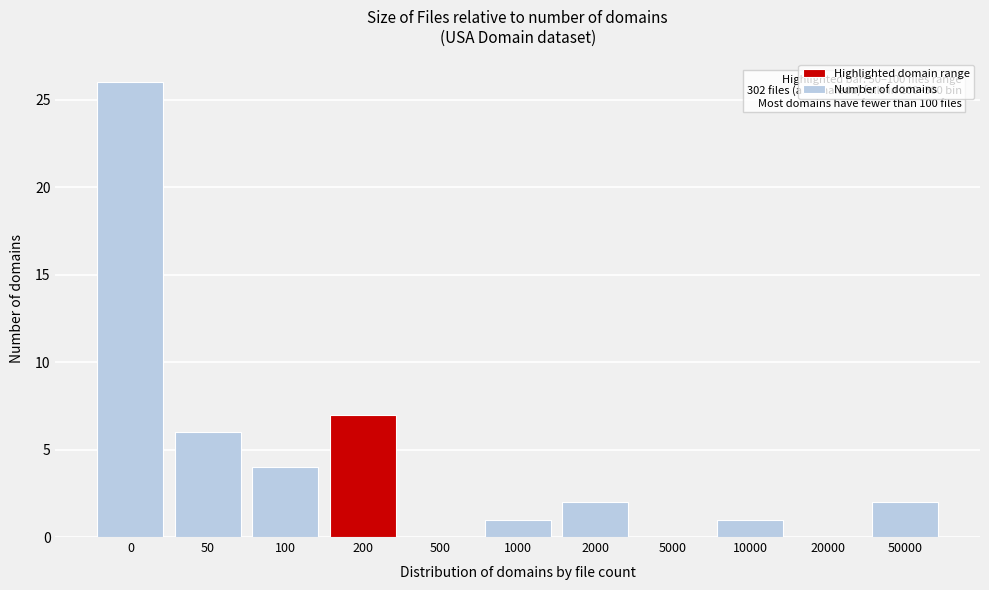

Reading left to right, transcribe all the data shown in this chart.

0=26	50=6	100=4	200=7	500=0	1000=1	2000=2	5000=0	10000=1	20000=0	50000=2